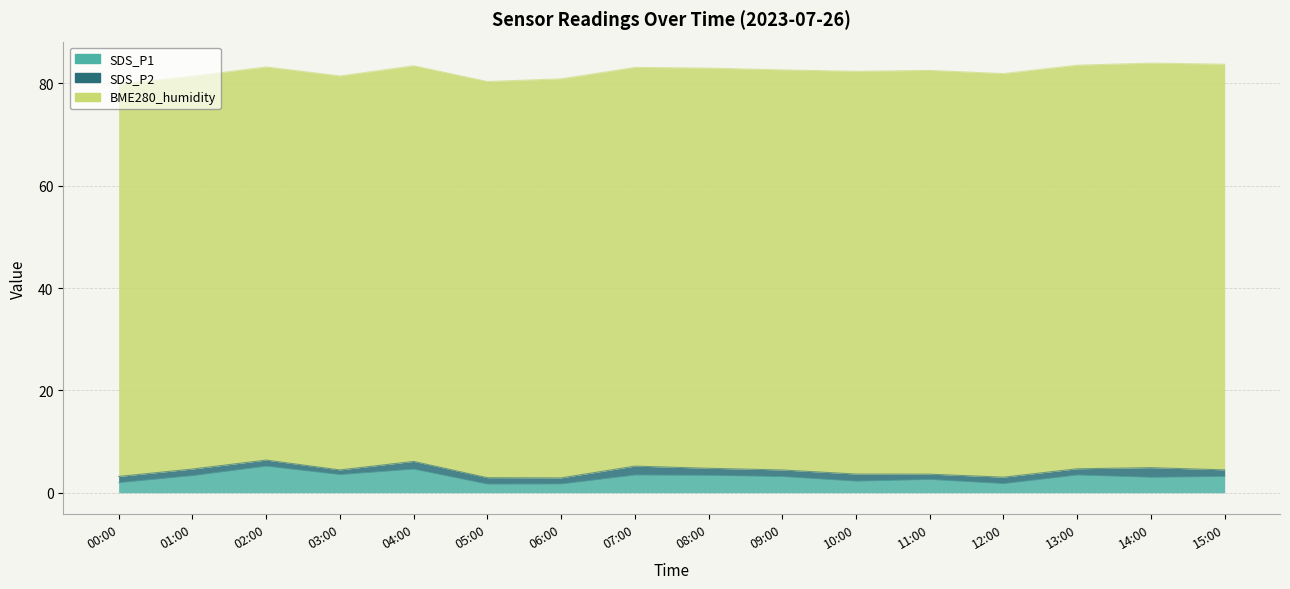

True or false: SDS_P1 and SDS_P2 cross at least once.

False